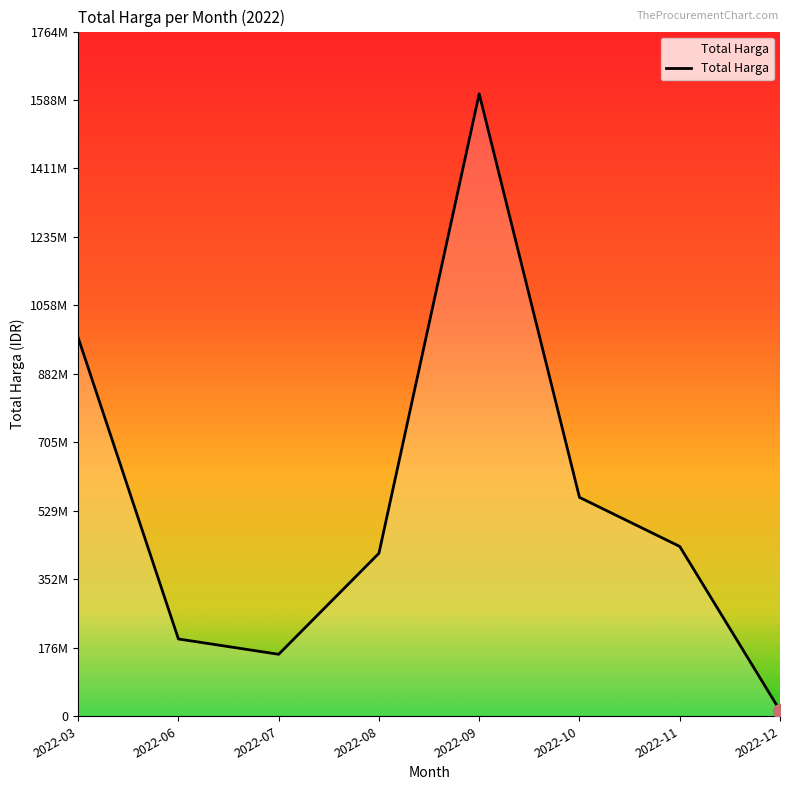

List the labels in order of value, largest first.

2022-09, 2022-03, 2022-10, 2022-11, 2022-08, 2022-06, 2022-07, 2022-12